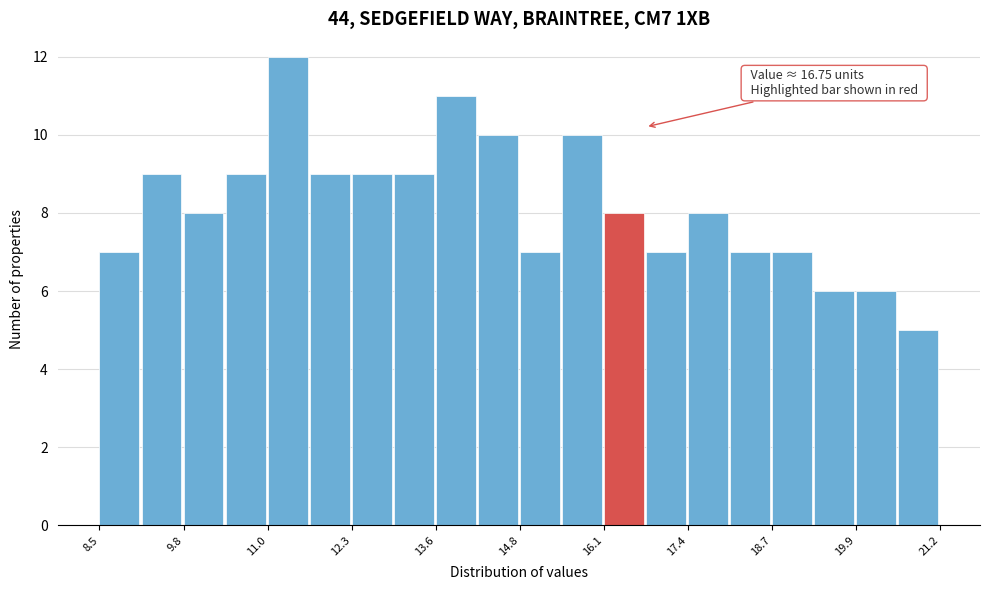

Read against the x-axis, roughly where is the centre of the tallest bar?

11.4